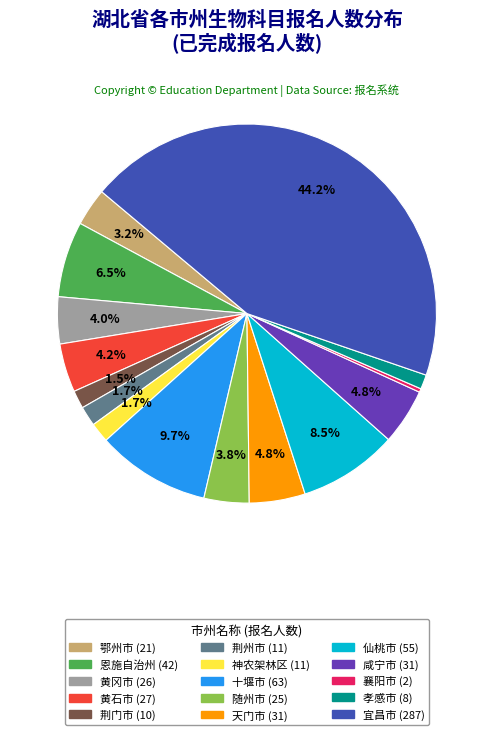

True or false: 天门市 accounts for 5% of the total.

True